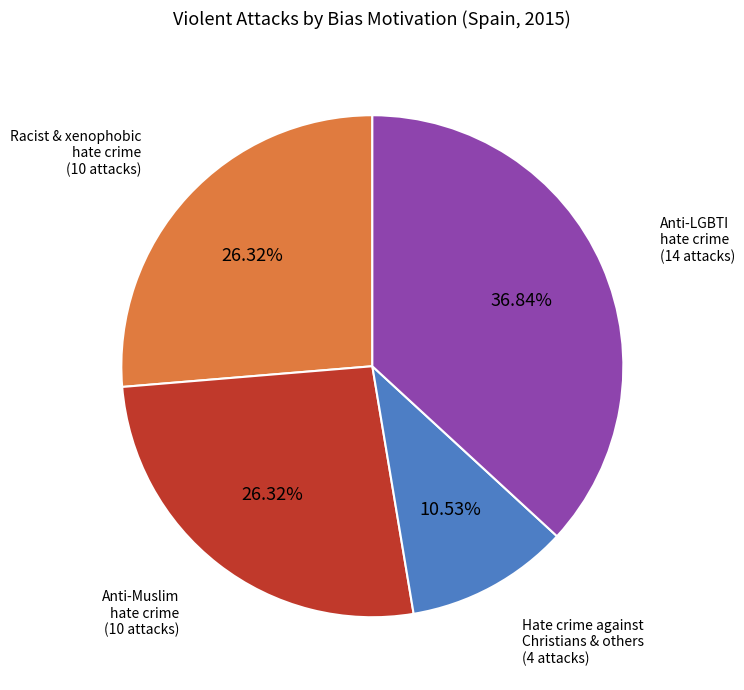

Is there a majority slice in this chart?

No